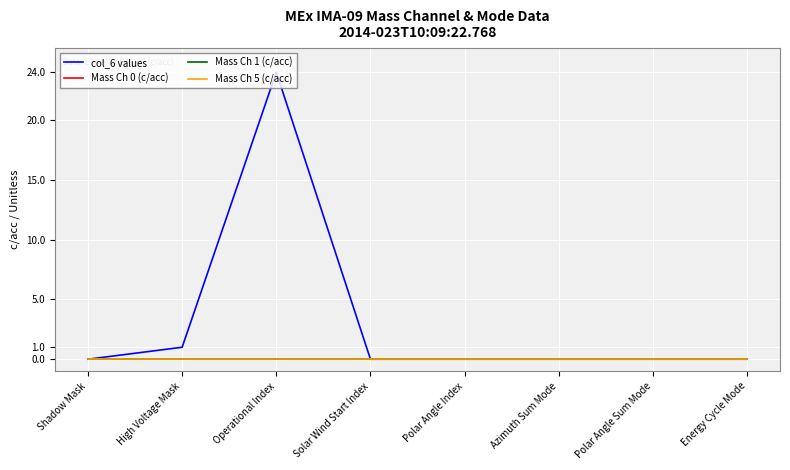

Rank the series by their maximum value, from lowest to highest.

Mass Ch 0 (c/acc), Mass Ch 1 (c/acc), Mass Ch 5 (c/acc), col_6 values